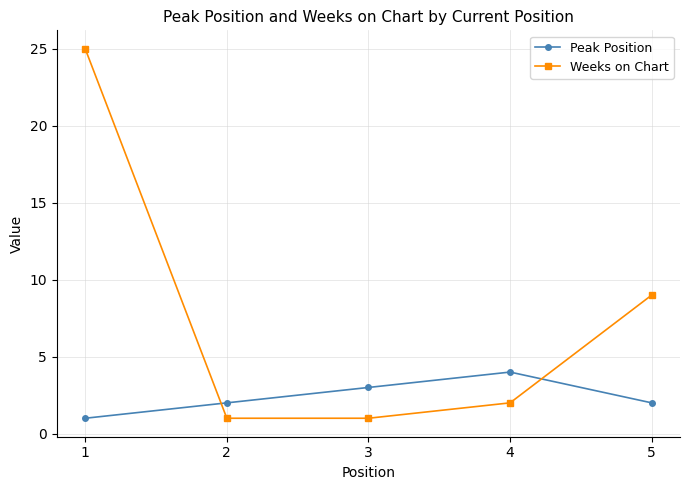

What is the difference between the maximum and minimum values in the Peak Position series?

3